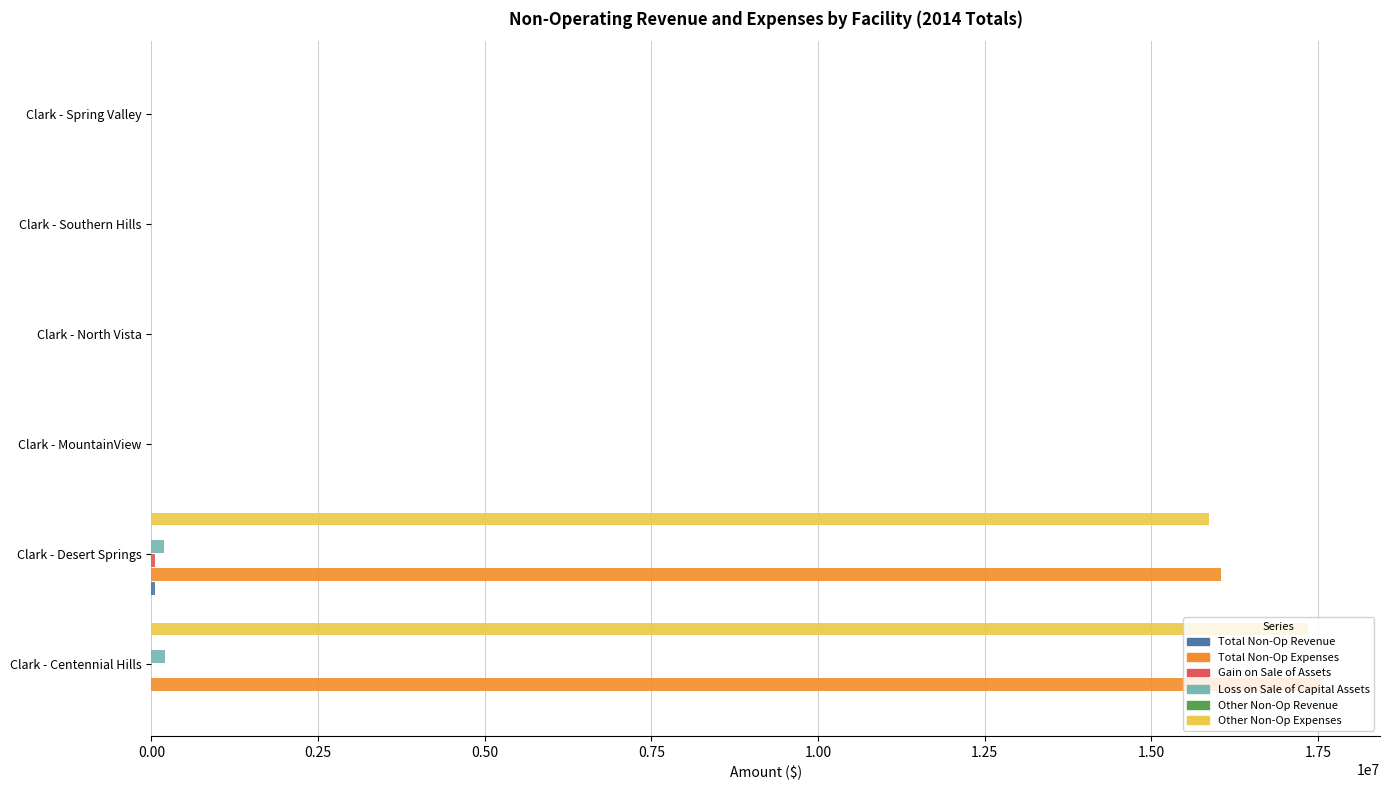

True or false: Total Non-Op Expenses has a value of 0.0 at Clark - North Vista.

True